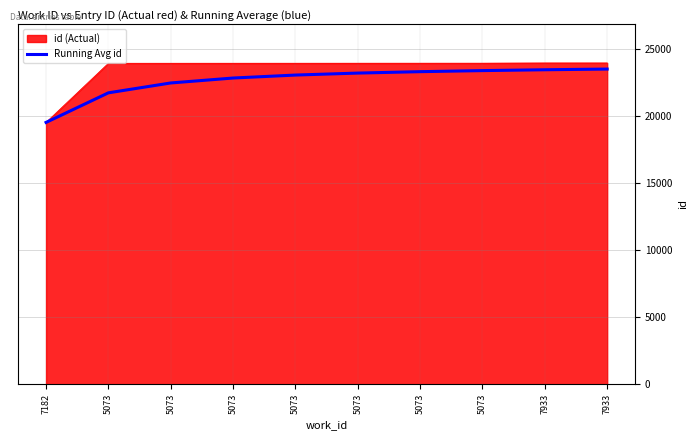

How many lines are shown in the chart?

2